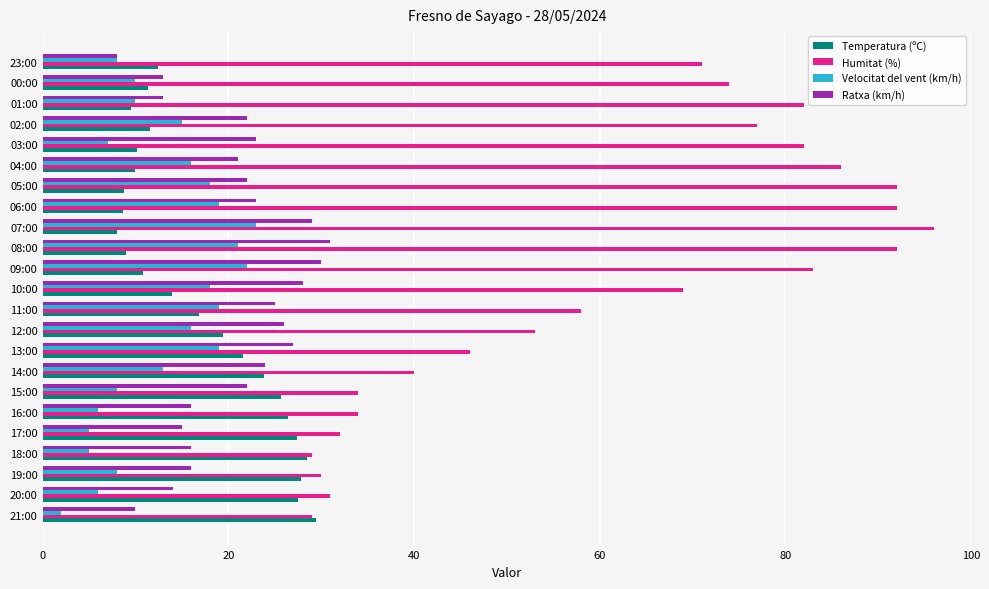

The value of Ratxa (km/h) at 04:00 is 21.0. True or false?

True